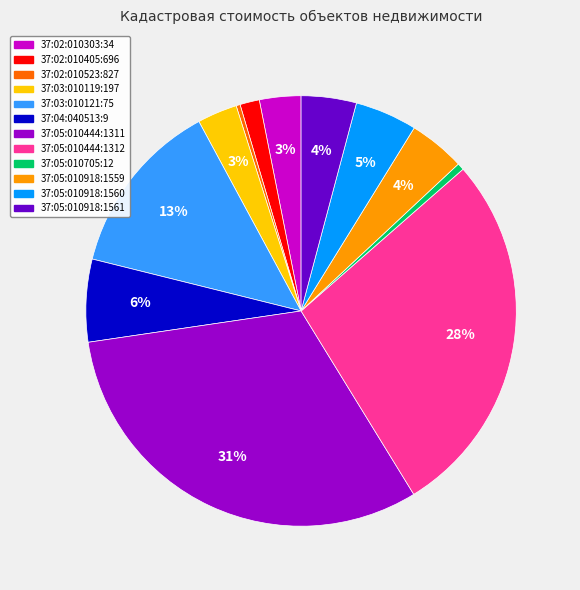

To the nearest percent, what percentage of the pie is 37:05:010918:1560?

5%